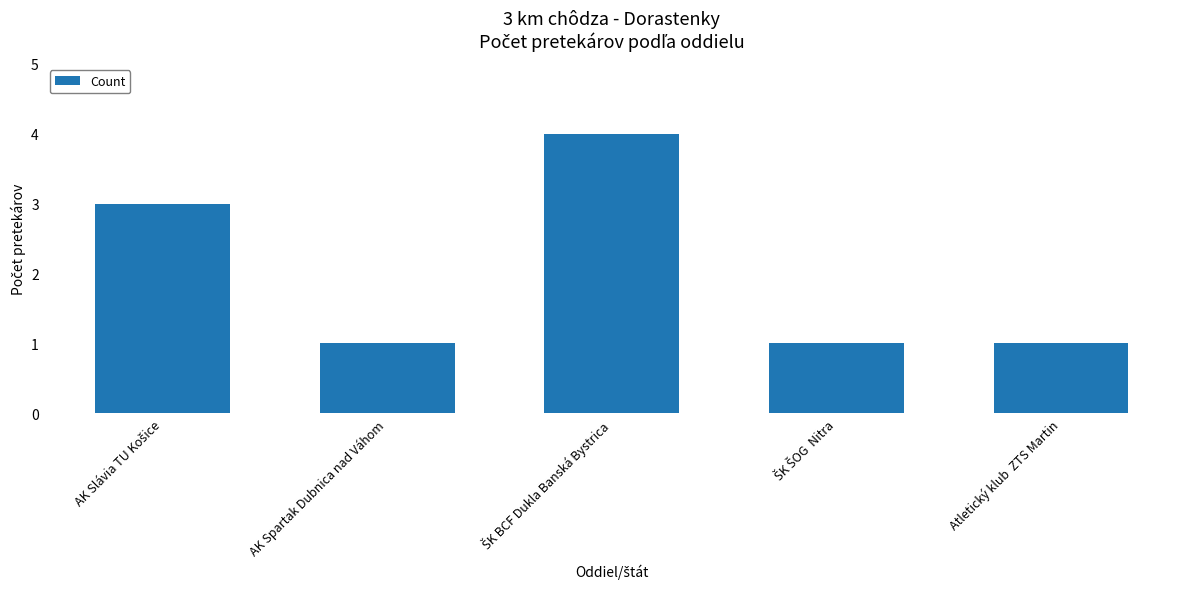

What is the maximum value shown in the chart?

4